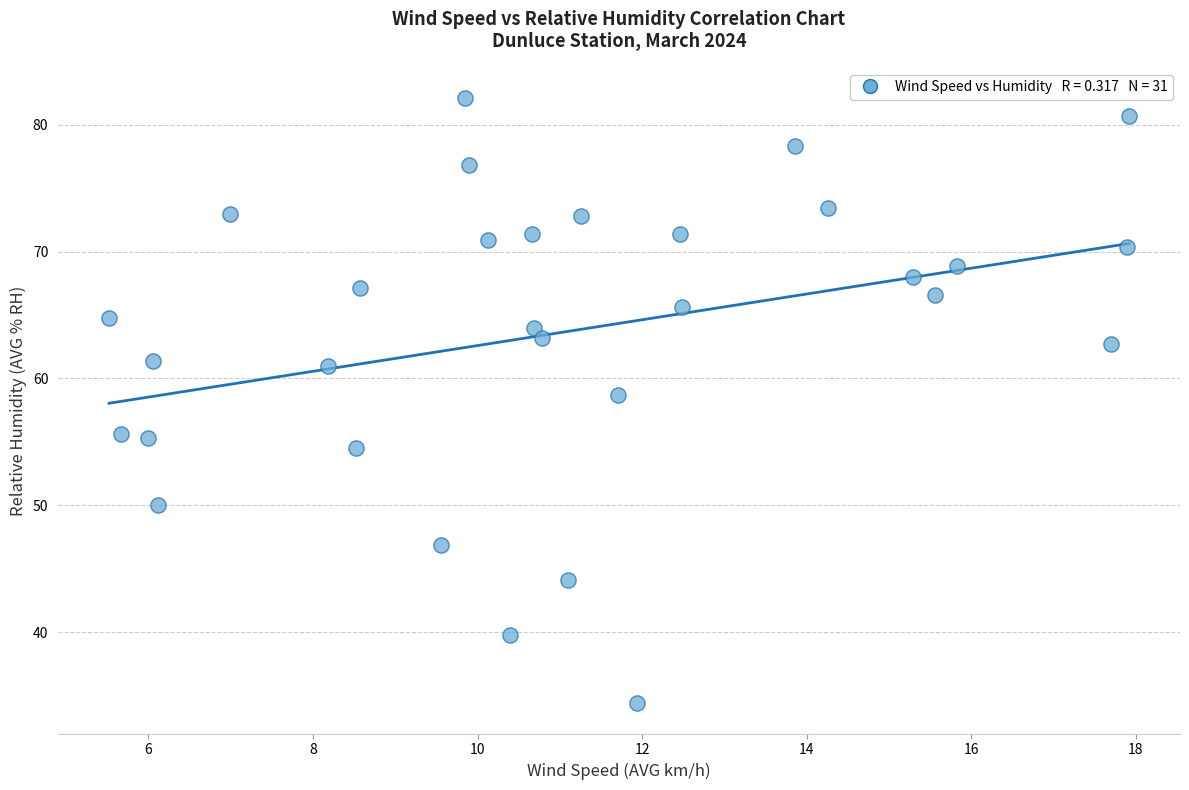

What Y value in the scatter plot is closest to 58?

58.7